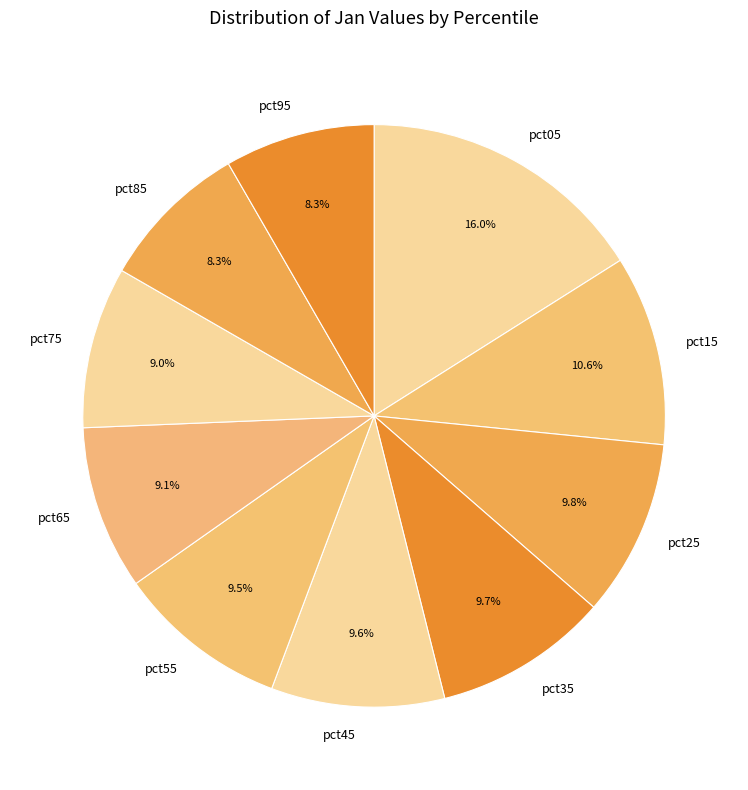

Combined, do pct25 and pct45 account for over 50%?

No